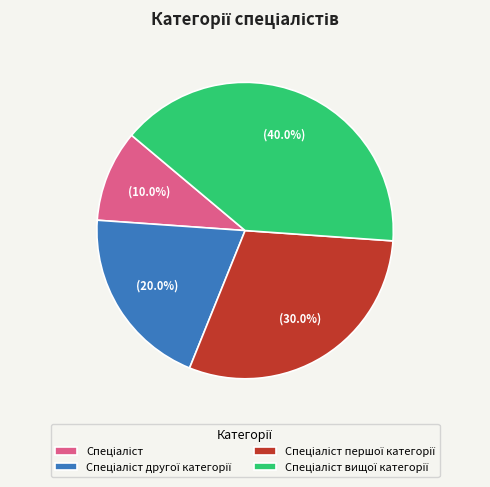

How many slices are in this pie chart?

4